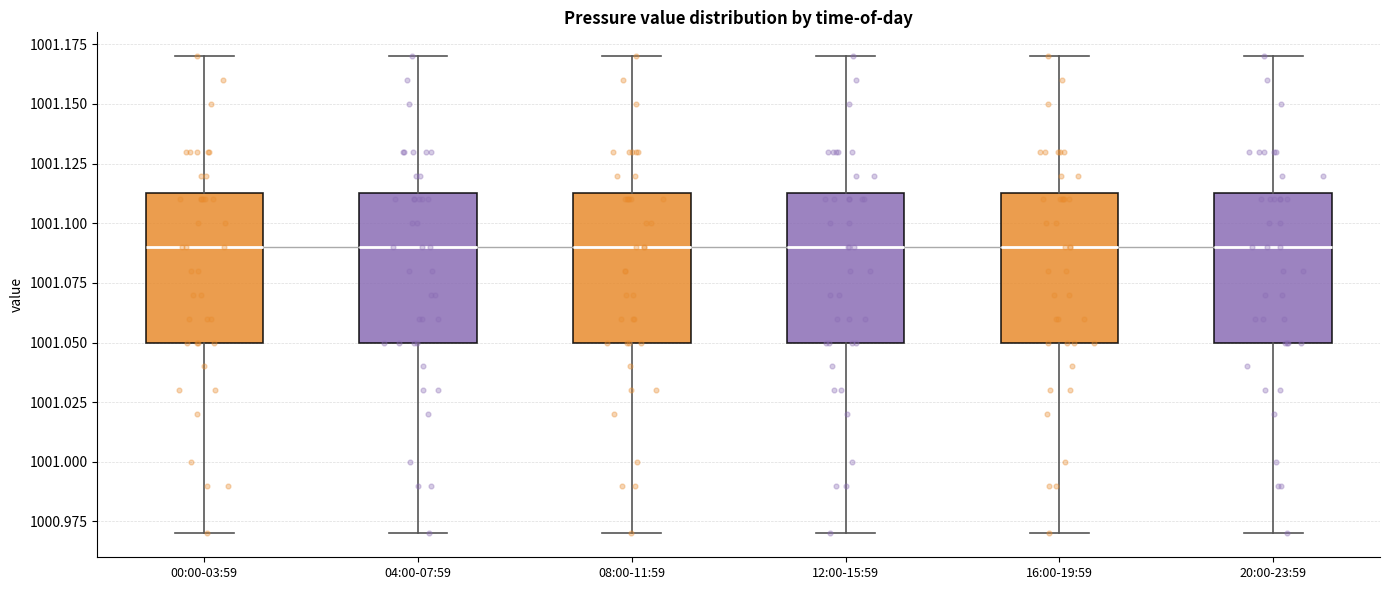

Reading left to right, read every box against the y-axis: the position of its median line, the range the box covers, and the ends of its whiskers. The values are not printed on the chart, so give them approximately, as read against the axis.

00:00-03:59: median 1001.090, box 1001.050 to 1001.115, whiskers 1000.970 to 1001.170
04:00-07:59: median 1001.090, box 1001.050 to 1001.115, whiskers 1000.970 to 1001.170
08:00-11:59: median 1001.090, box 1001.050 to 1001.115, whiskers 1000.970 to 1001.170
12:00-15:59: median 1001.090, box 1001.050 to 1001.115, whiskers 1000.970 to 1001.170
16:00-19:59: median 1001.090, box 1001.050 to 1001.115, whiskers 1000.970 to 1001.170
20:00-23:59: median 1001.090, box 1001.050 to 1001.115, whiskers 1000.970 to 1001.170